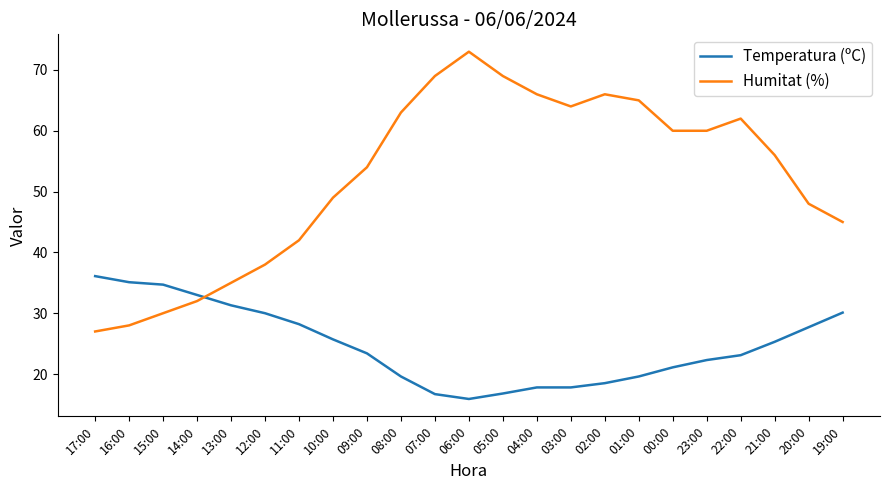

What is the difference between the Humitat (%) values at 06:00 and 02:00?

7.0